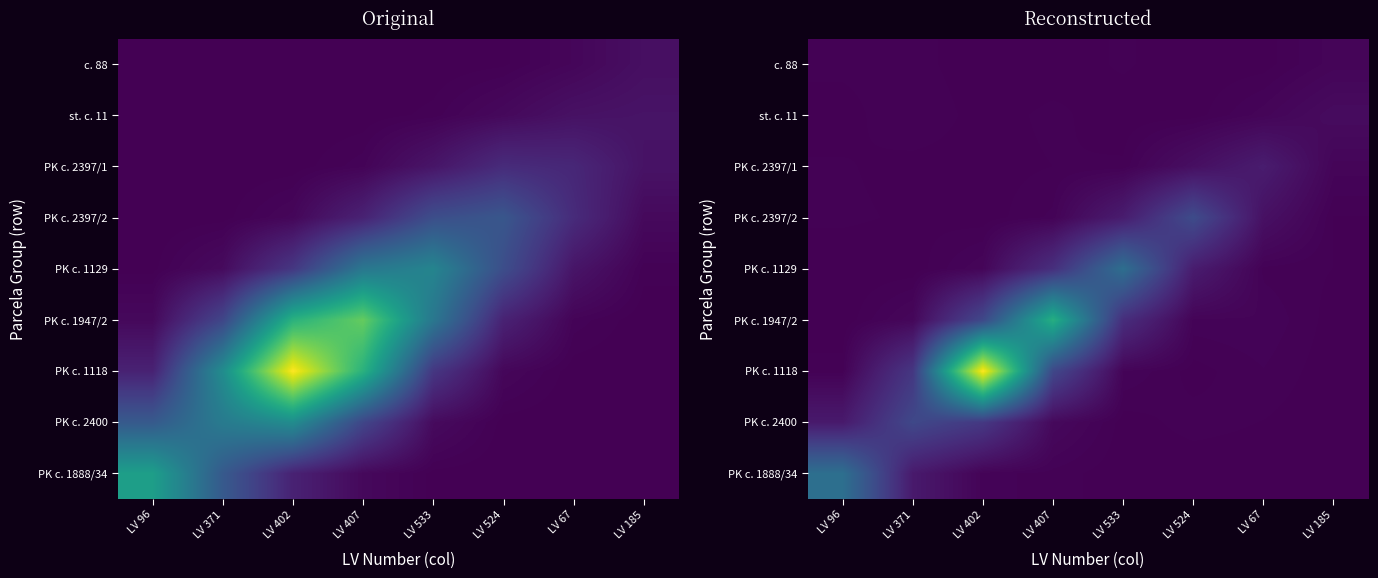

At which category is the sum across all series the highest?

LV 402